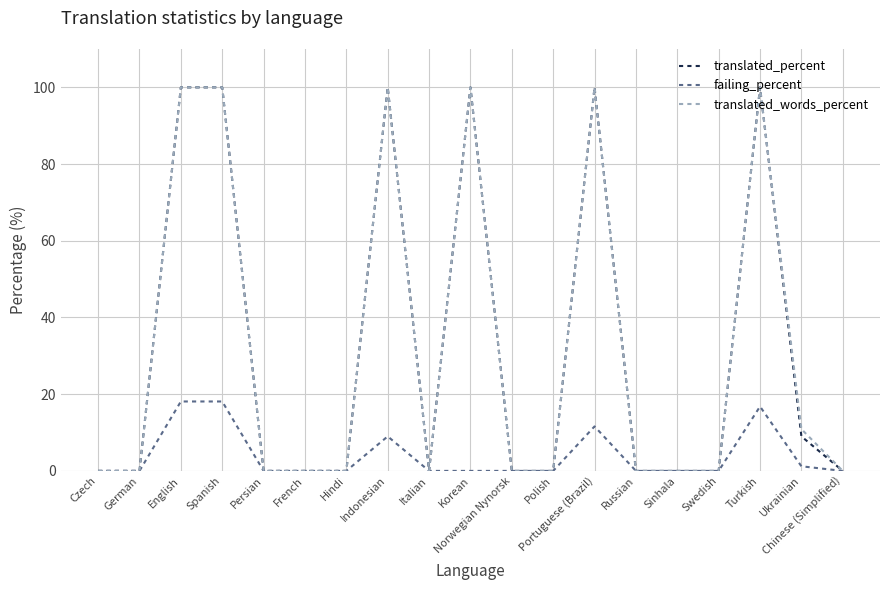

What position from the left is Polish?

12